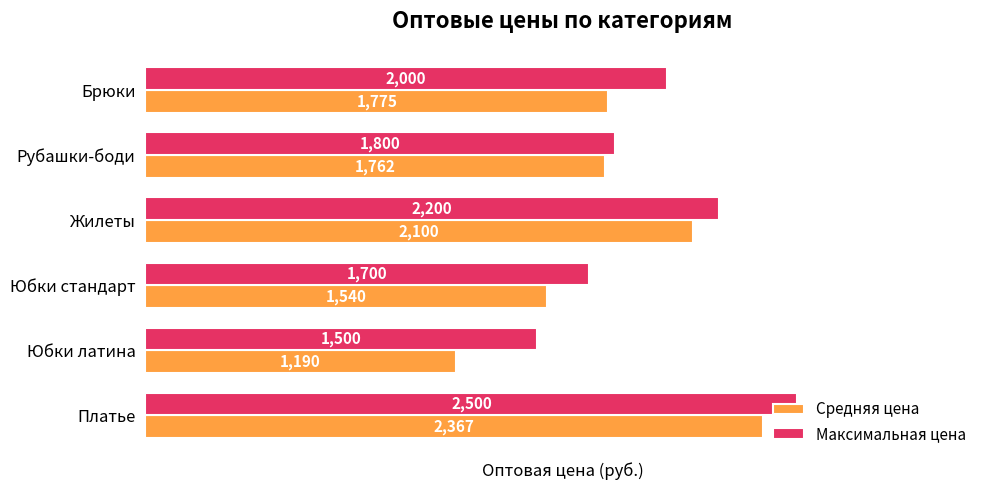

At which category is the sum across all series the highest?

Платье